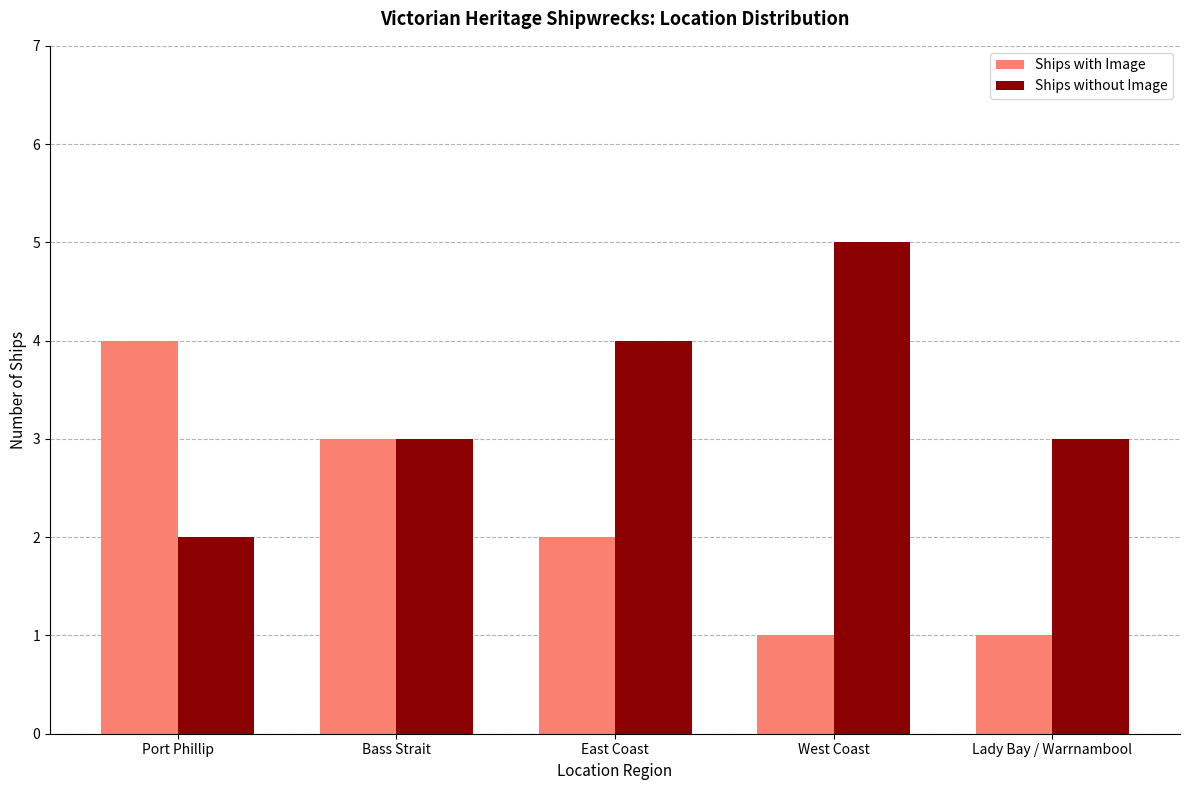

Reading right to left, what are all the values shown in this chart?

Ships with Image: Lady Bay / Warrnambool=1	West Coast=1	East Coast=2	Bass Strait=3	Port Phillip=4
Ships without Image: Lady Bay / Warrnambool=3	West Coast=5	East Coast=4	Bass Strait=3	Port Phillip=2